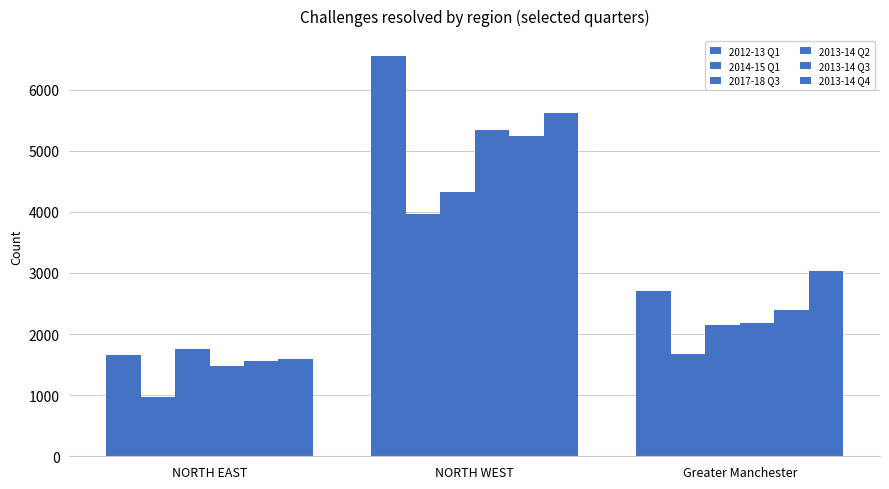

What is the difference between the highest and lowest values at NORTH WEST?

2590